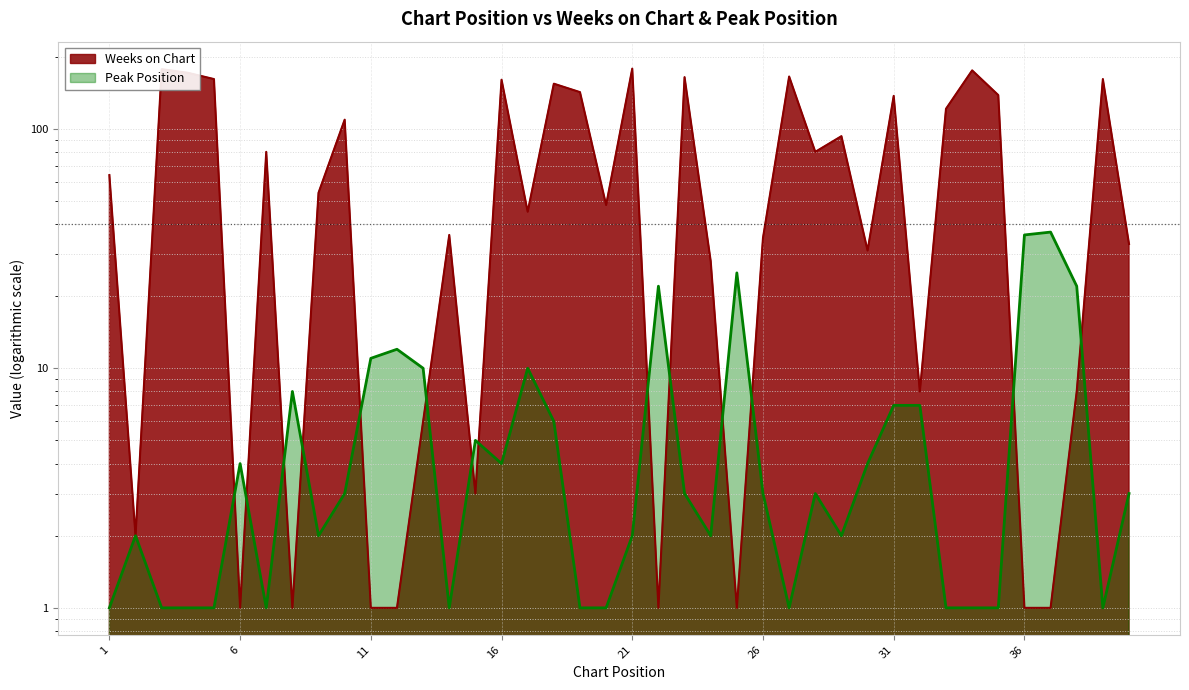

What is the total value across all series at 9?

56